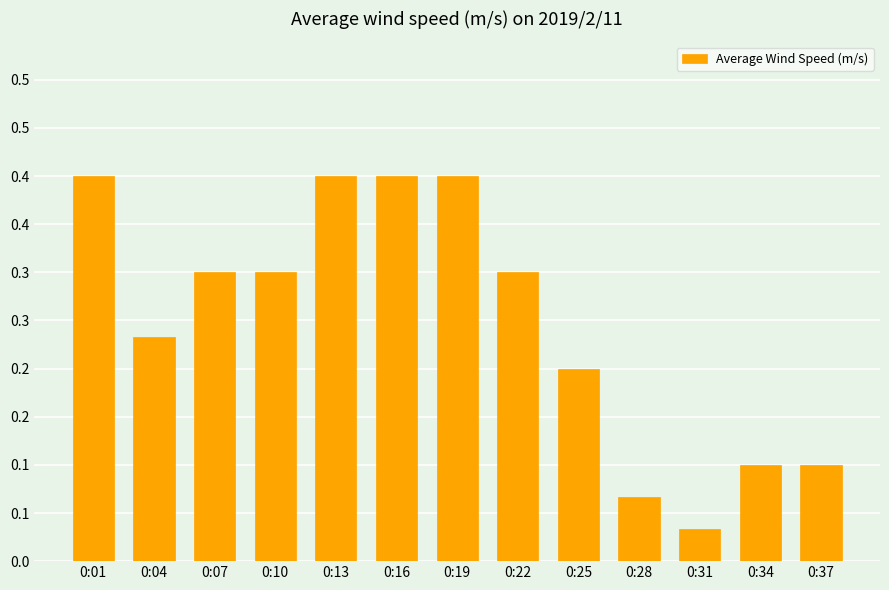

What is the change in value from 0:22 to 0:28?

-0.2